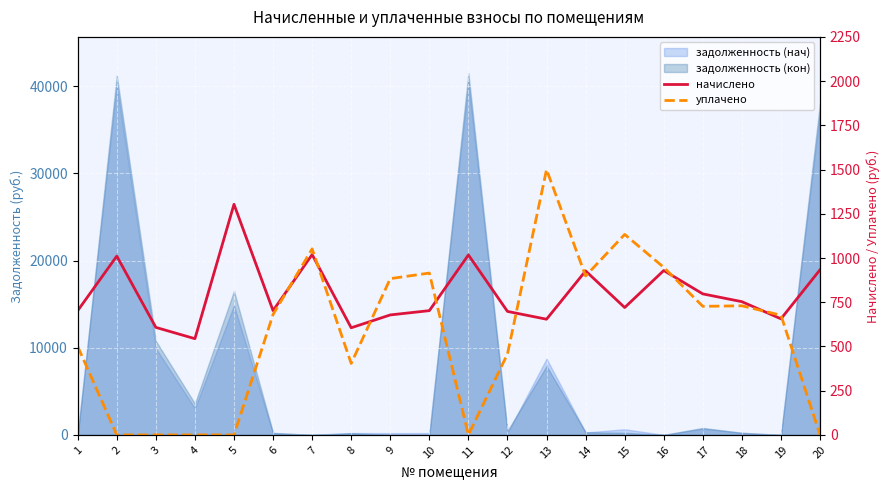

What is the value of the уплачено point at the 8th from the left?

403.9